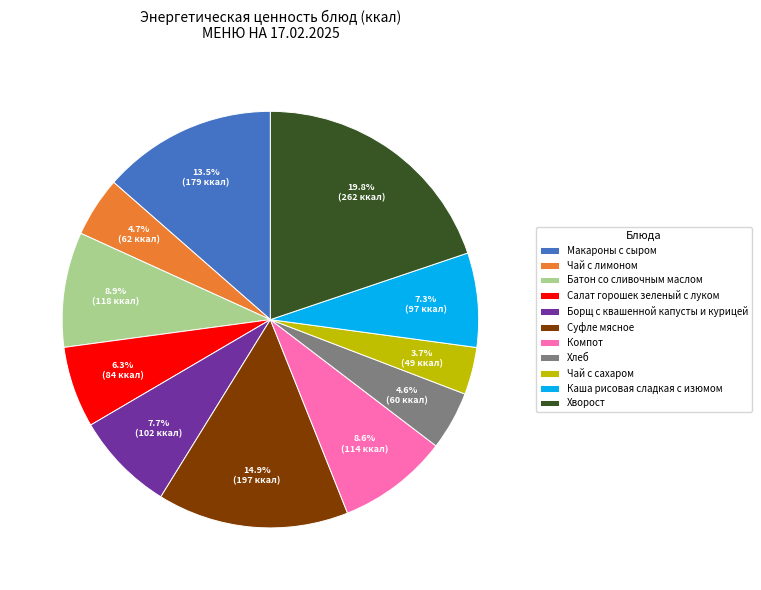

What percentage is the Чай с сахаром slice, to the nearest percent?

4%